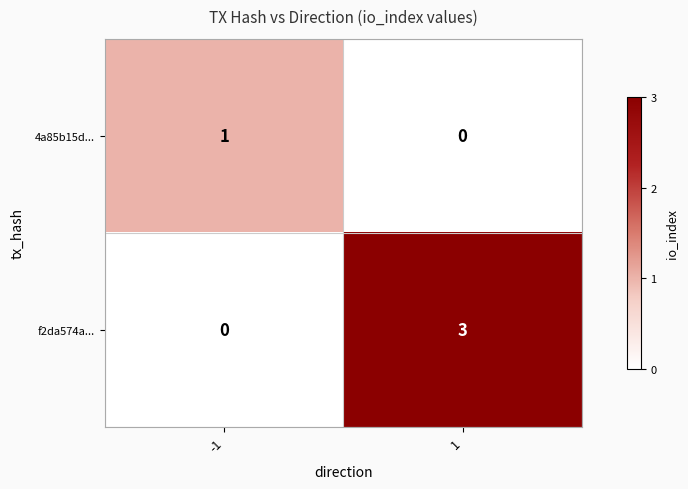

Is it true that f2da574a... equals 3 at 1?

True